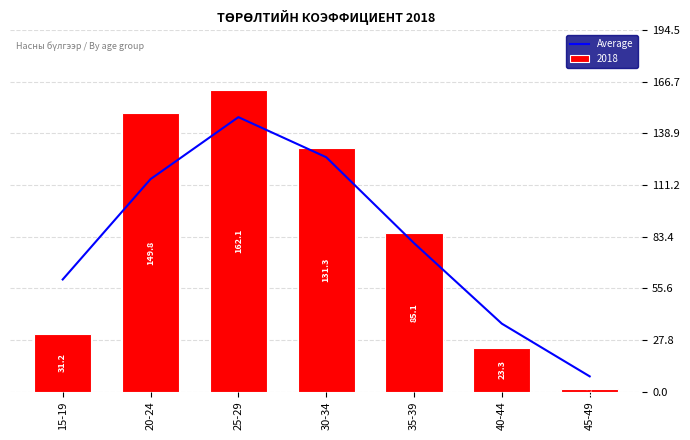

What is the approximate value at 35-39?

79.9